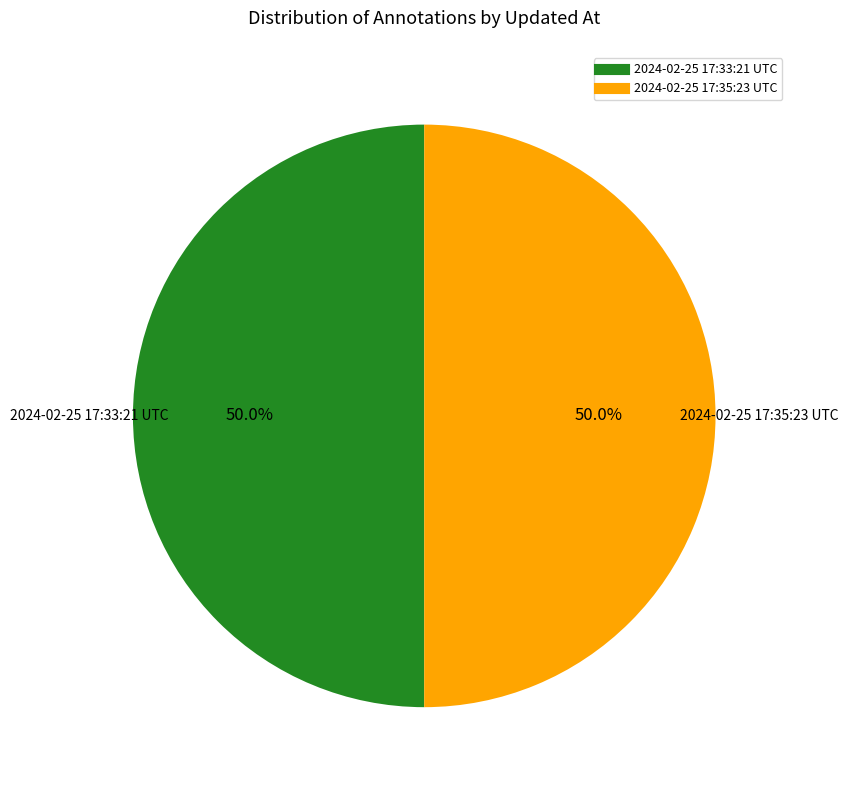

To the nearest percent, what is the average slice percentage?

50%